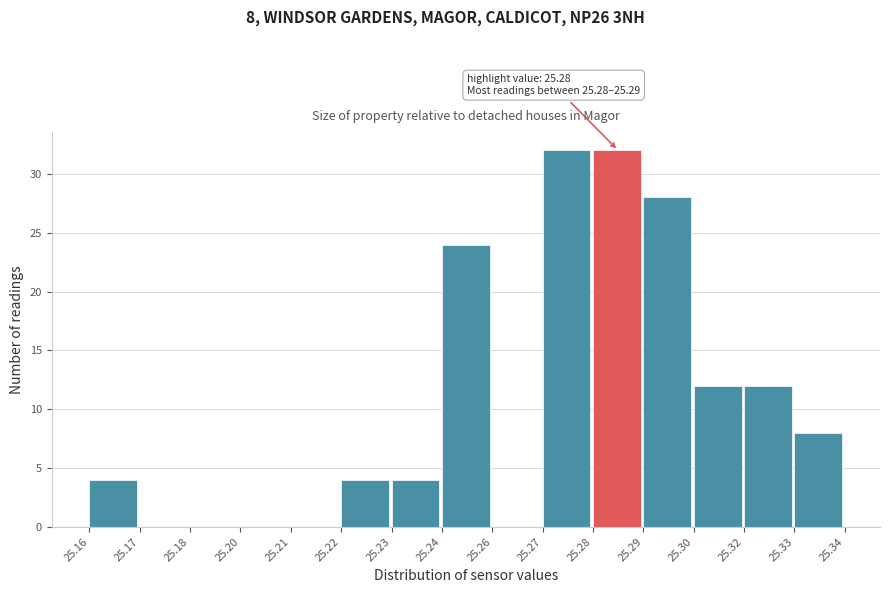

Reading left to right, list all the values displayed in this chart.

25.16=4	25.17=0	25.18=0	25.20=0	25.21=0	25.22=4	25.23=4	25.24=24	25.26=0	25.27=32	25.28=32	25.29=28	25.30=12	25.32=12	25.33=8